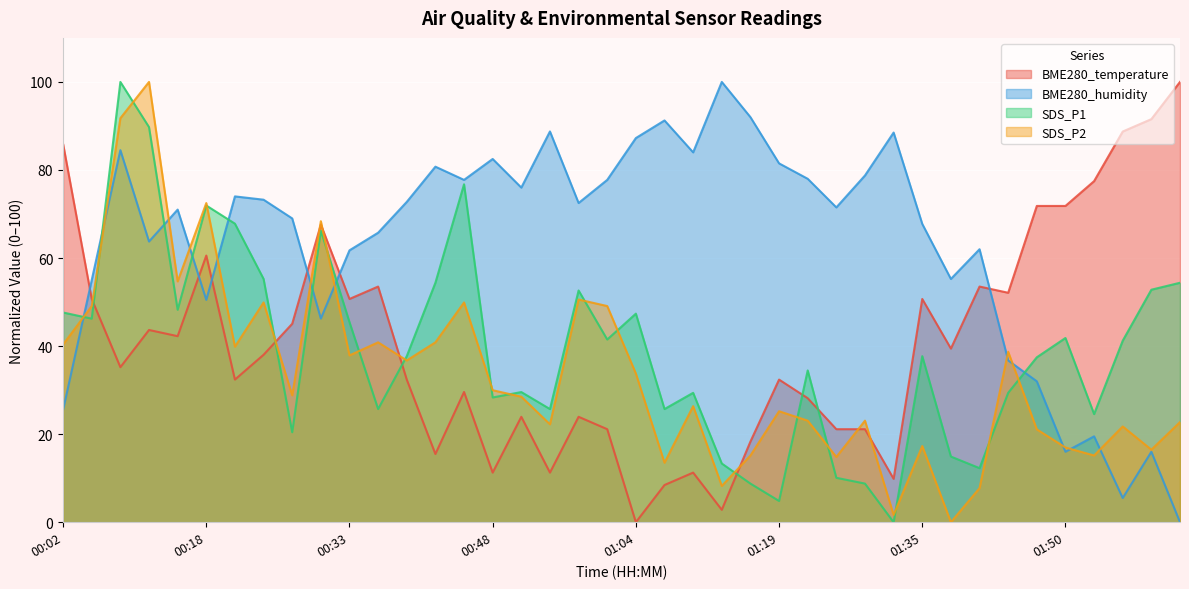

After their last crossing, which series has the higher values: SDS_P2 or SDS_P1?

SDS_P1